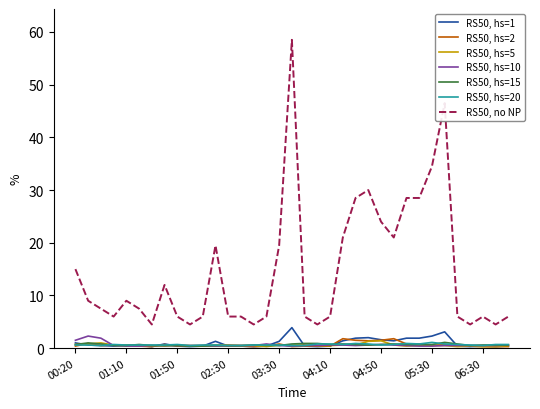

True or false: RS50, no NP and RS50, hs=2 cross at least once.

False